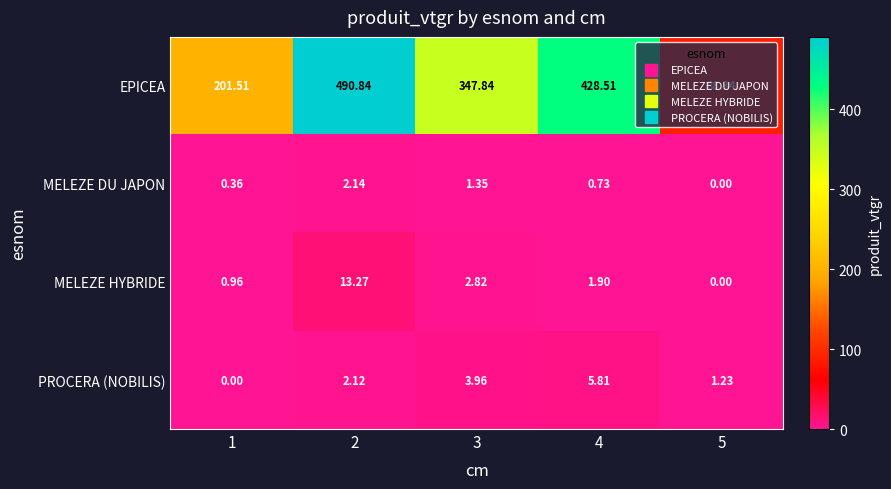

What is the difference between the highest and lowest values at 3?

346.5